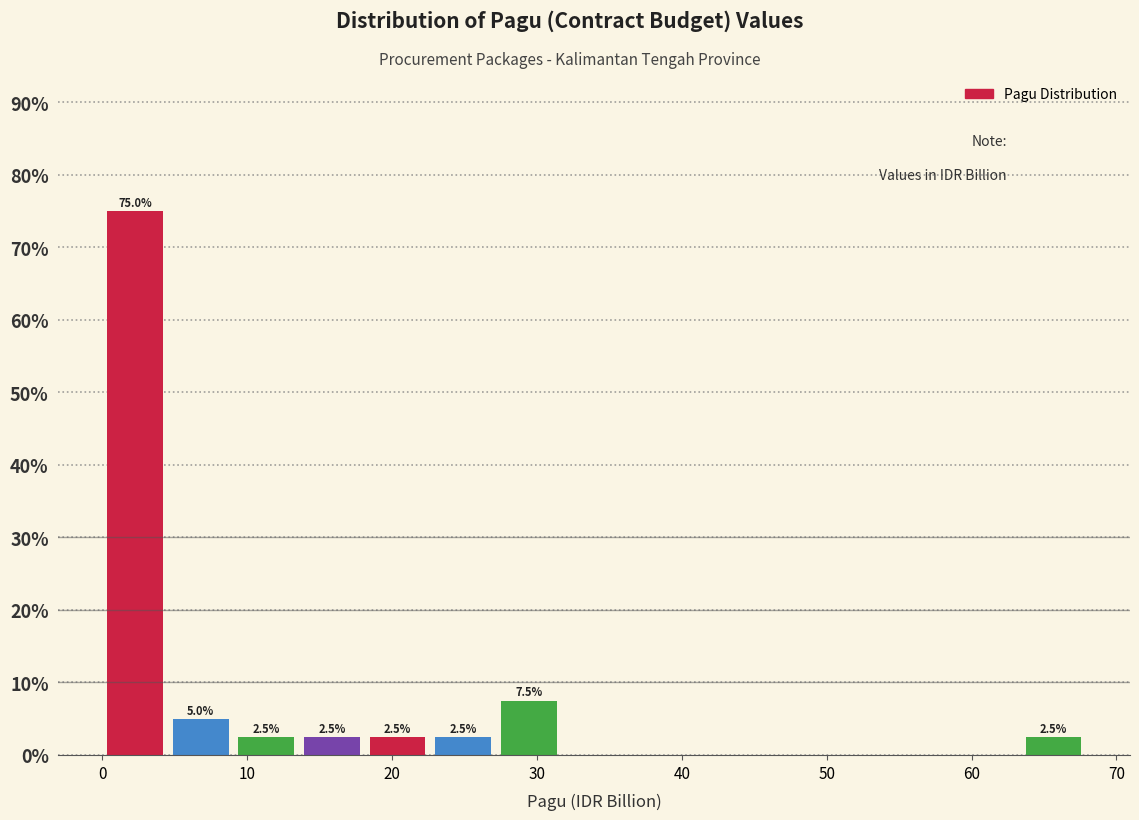

Which range on the x-axis has the tallest bar?

0 to 5